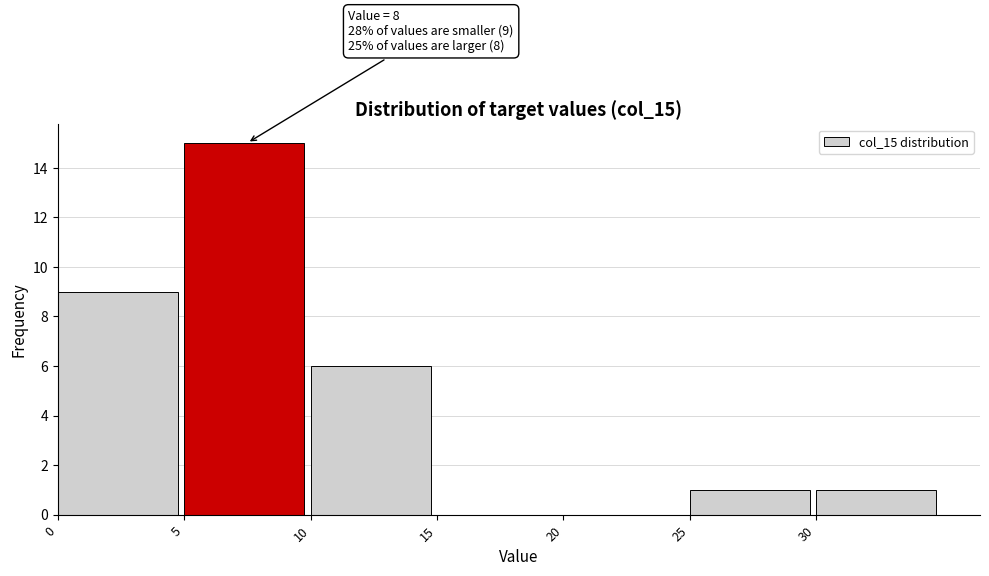

Which range on the x-axis has the tallest bar?

5 to 10